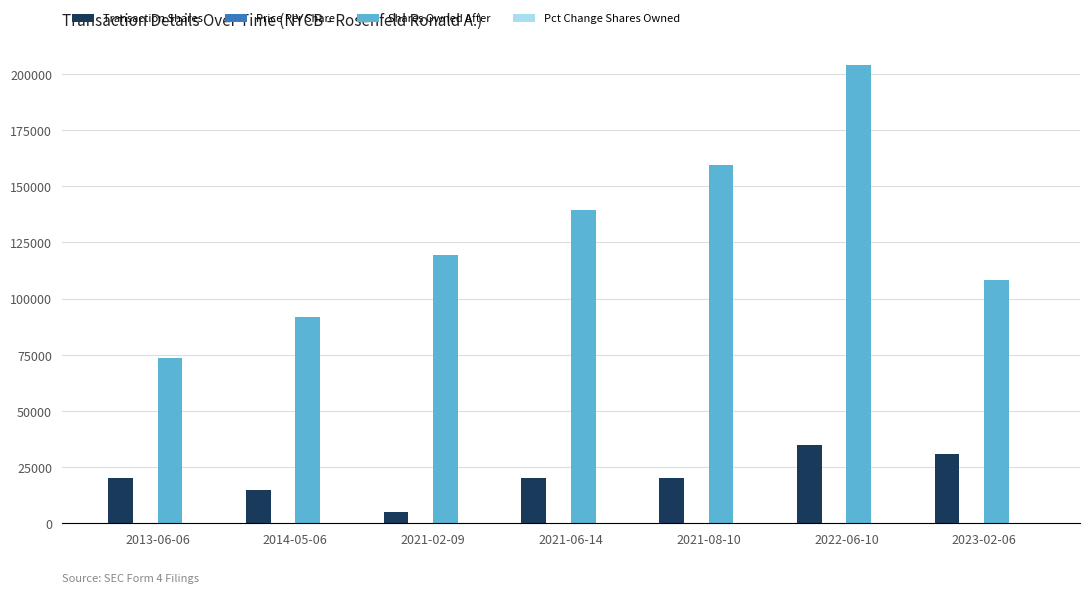

What is the sum of all Shares Owned After values?

896079.0